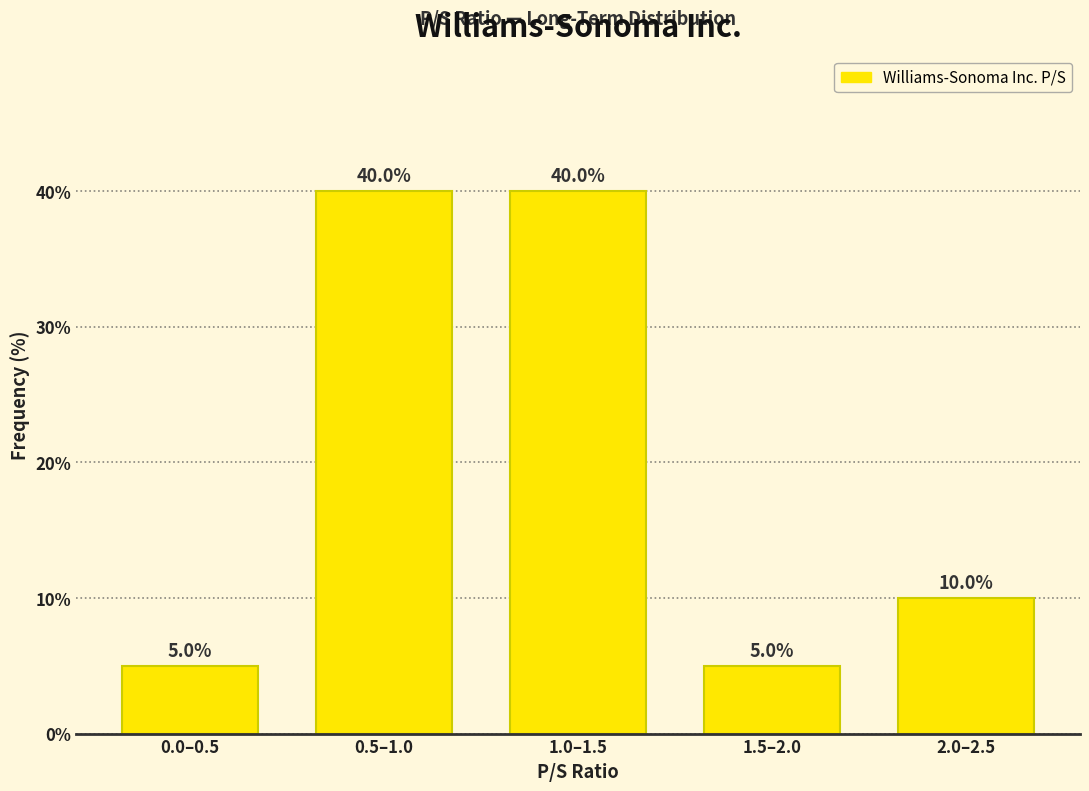

Reading left to right, what are all the values shown in this chart?

0.0–0.5=5	0.5–1.0=40	1.0–1.5=40	1.5–2.0=5	2.0–2.5=10